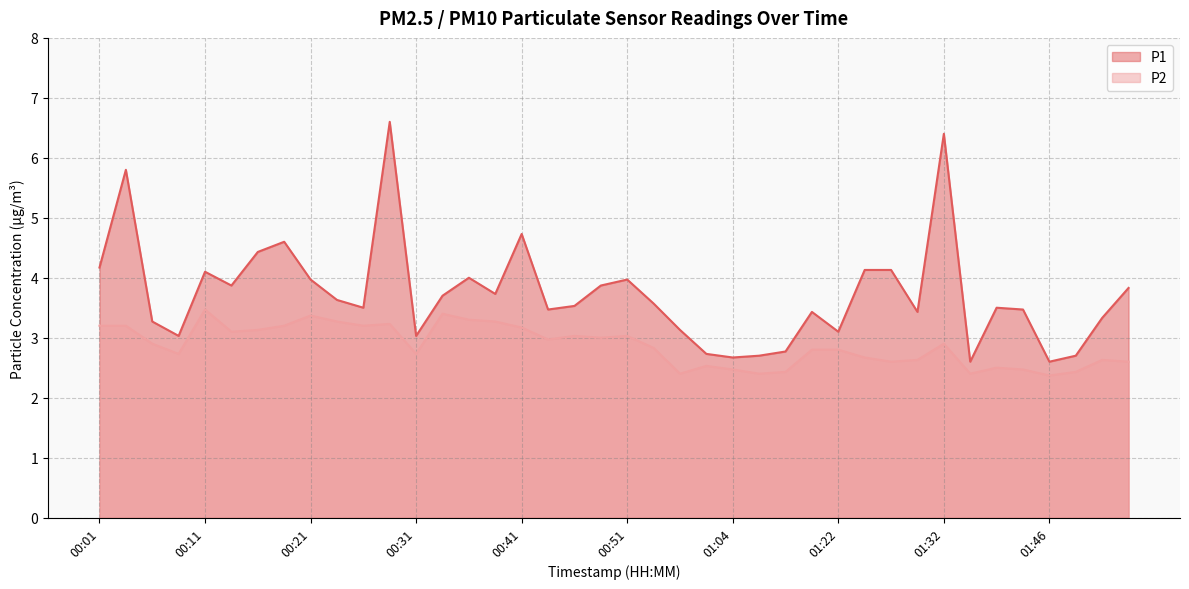

Does the chart have visible grid lines?

Yes